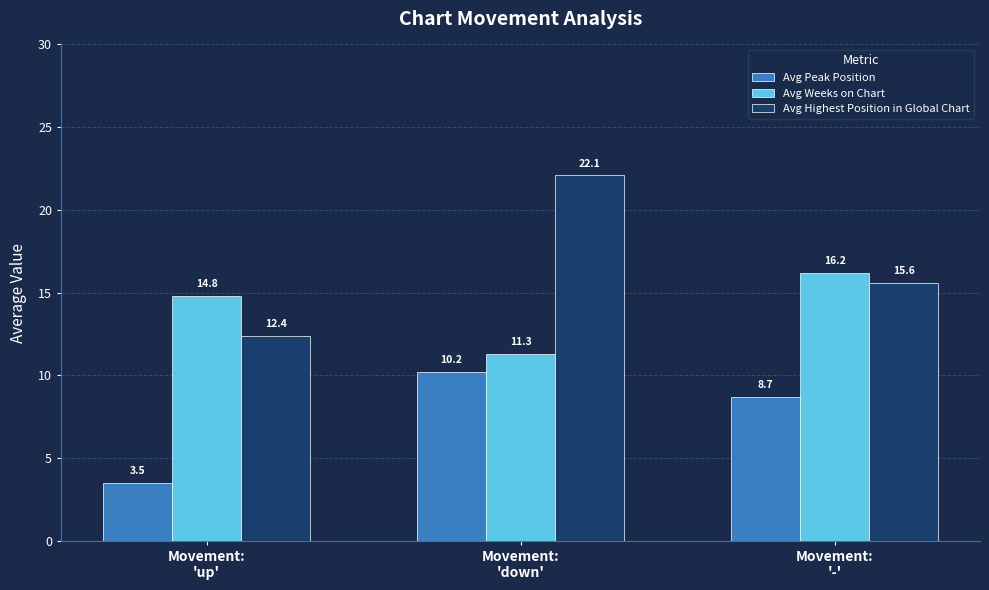

True or false: Avg Weeks on Chart has a value of 7.7 at Movement:
'up'.

False